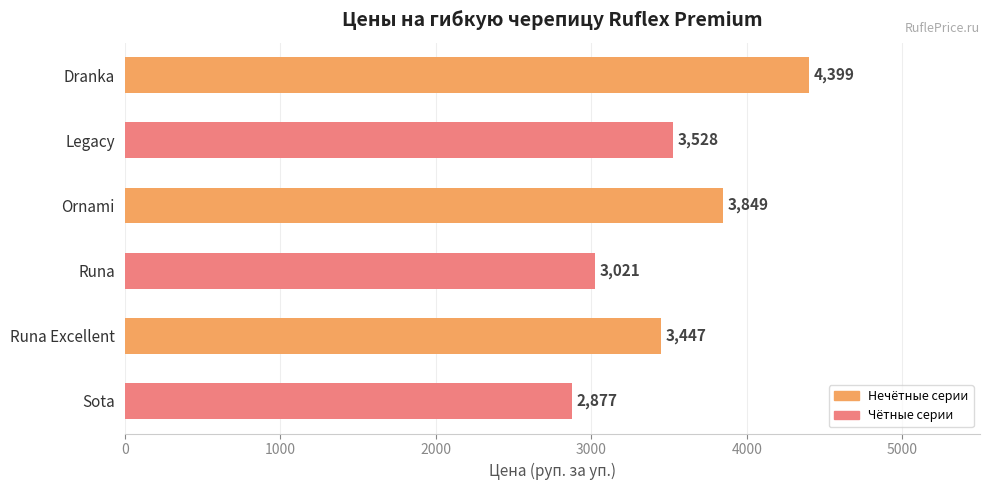

What is the sum of all values?

21121